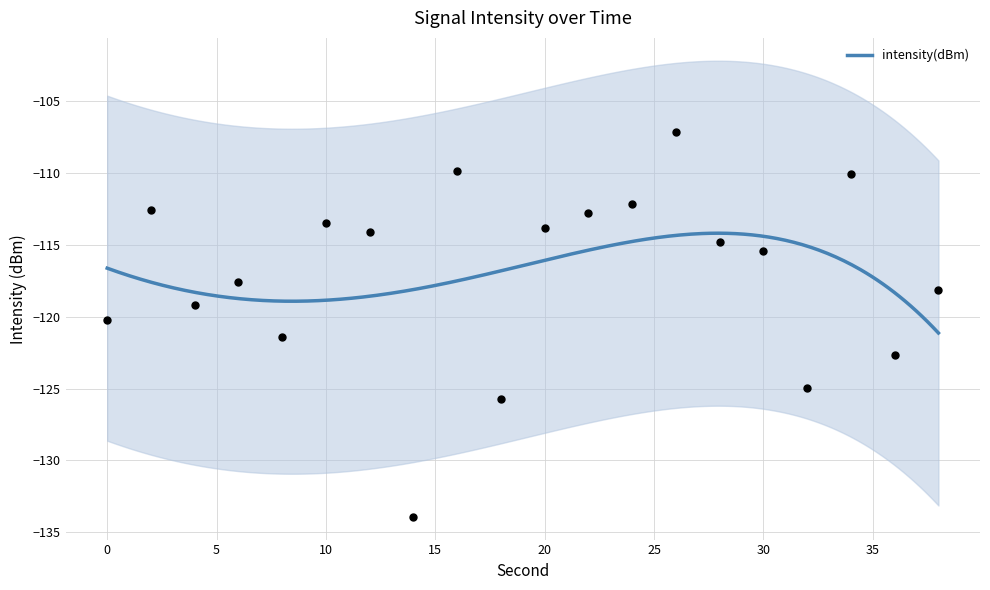

What is the change in value from 18 to 34?

+15.7